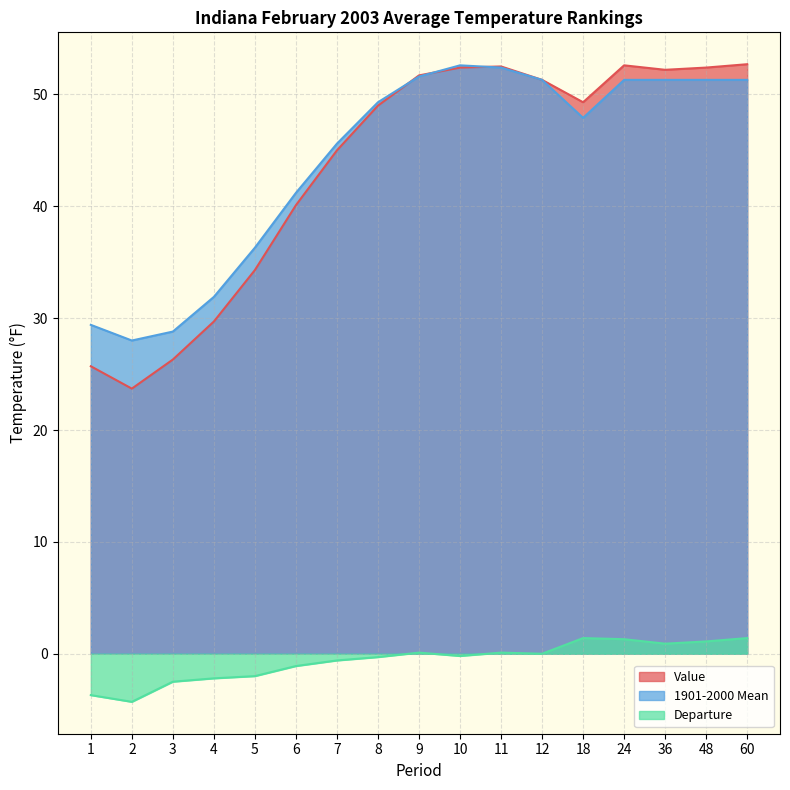

Is it true that Value equals 45.0 at 7?

True